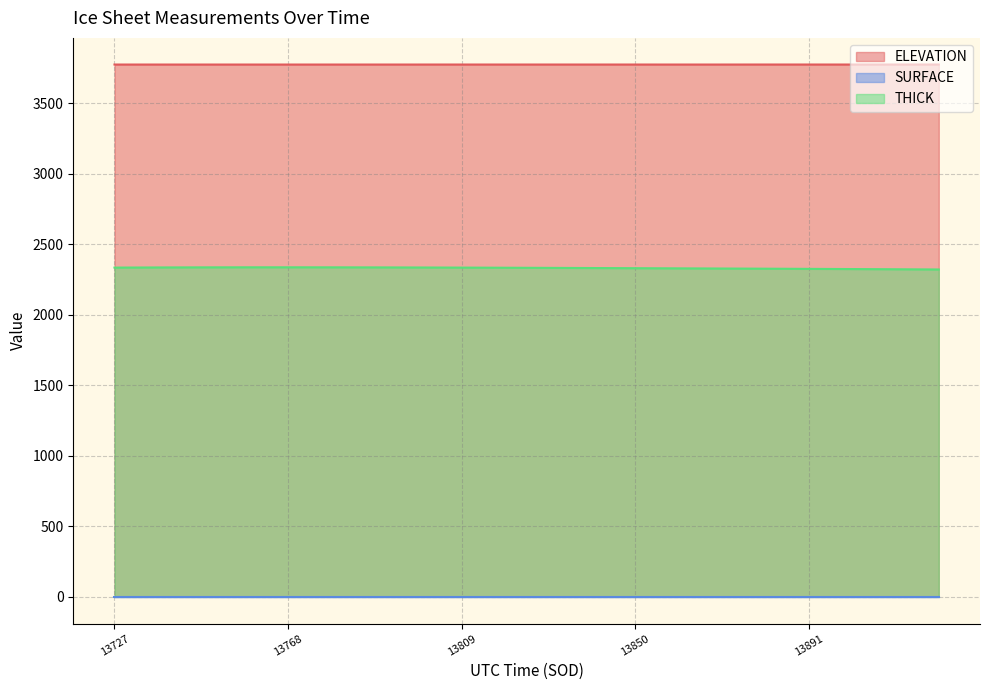

What is the minimum value for THICK?

2321.9